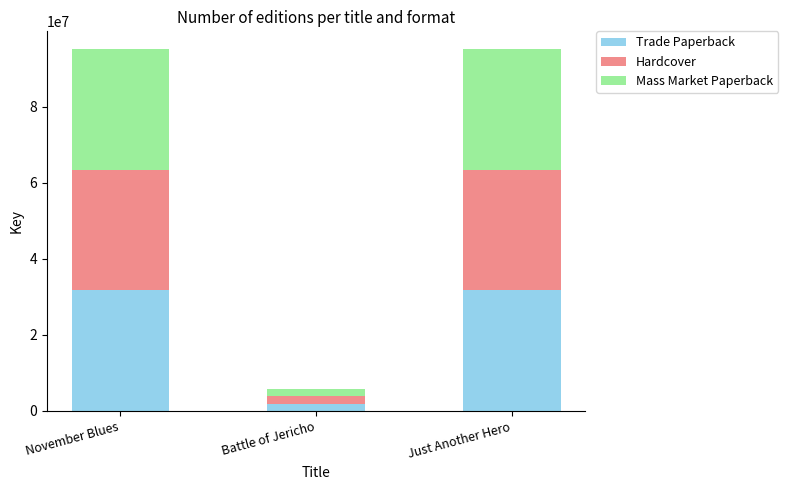

What is the total value across all series at Just Another Hero?

95112276